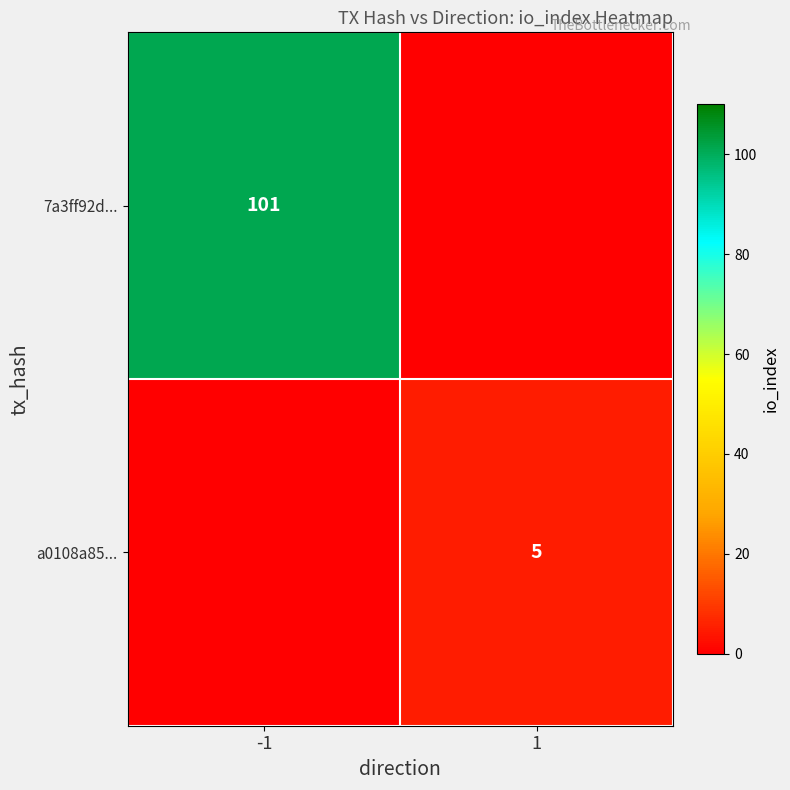

Is it true that a0108a85... equals 5 at 1?

True